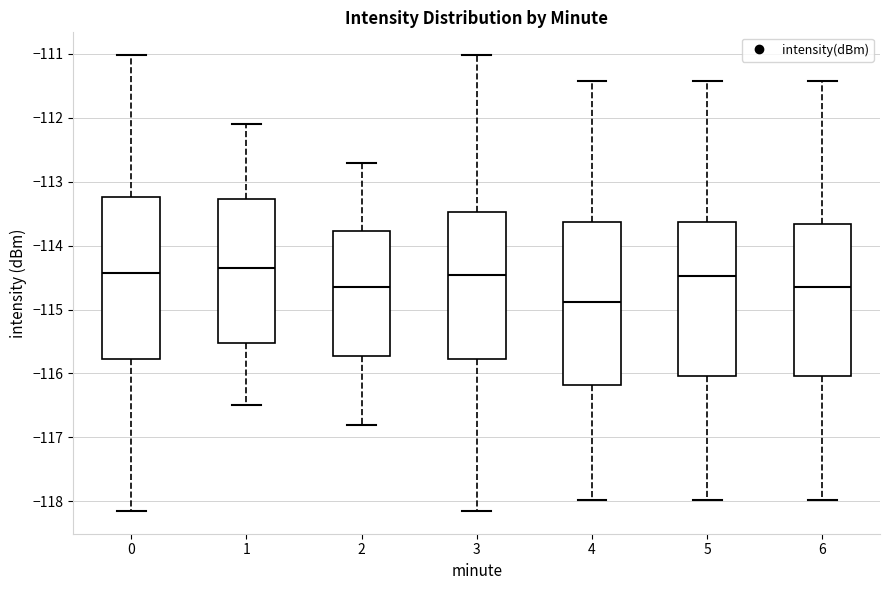

Reading left to right, transcribe this box plot: for each box, give where its median line is, the range the box spans, and where its two whiskers end, as read against the y-axis. The values are not printed on the chart, so give them approximately, as read against the axis.

0: median -114.4, box -115.8 to -113.2, whiskers -118.1 to -111.0
1: median -114.3, box -115.5 to -113.3, whiskers -116.5 to -112.1
2: median -114.6, box -115.7 to -113.8, whiskers -116.8 to -112.7
3: median -114.5, box -115.8 to -113.5, whiskers -118.1 to -111.0
4: median -114.9, box -116.2 to -113.6, whiskers -118.0 to -111.4
5: median -114.5, box -116.0 to -113.6, whiskers -118.0 to -111.4
6: median -114.6, box -116.0 to -113.7, whiskers -118.0 to -111.4